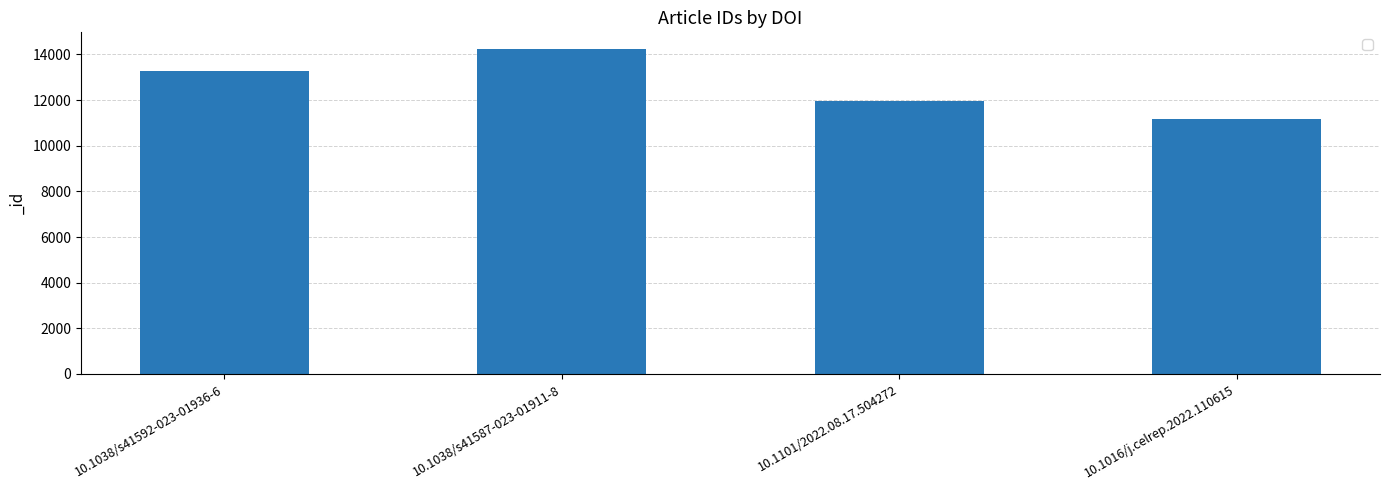

True or false: the data shows 11950 at 10.1101/2022.08.17.504272.

True